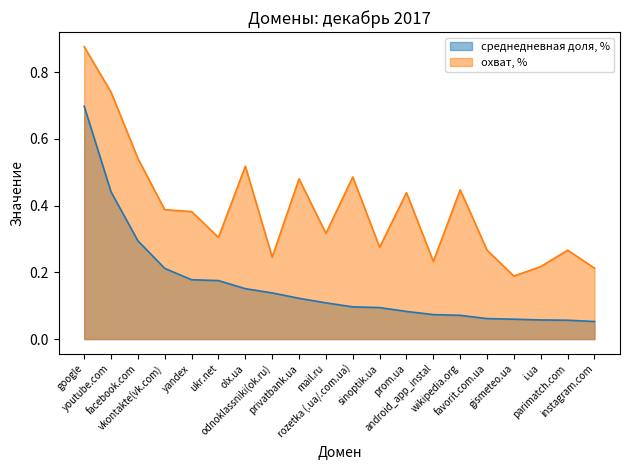

What is the value of the охват, % (line) point at the 5th from the left?

0.4